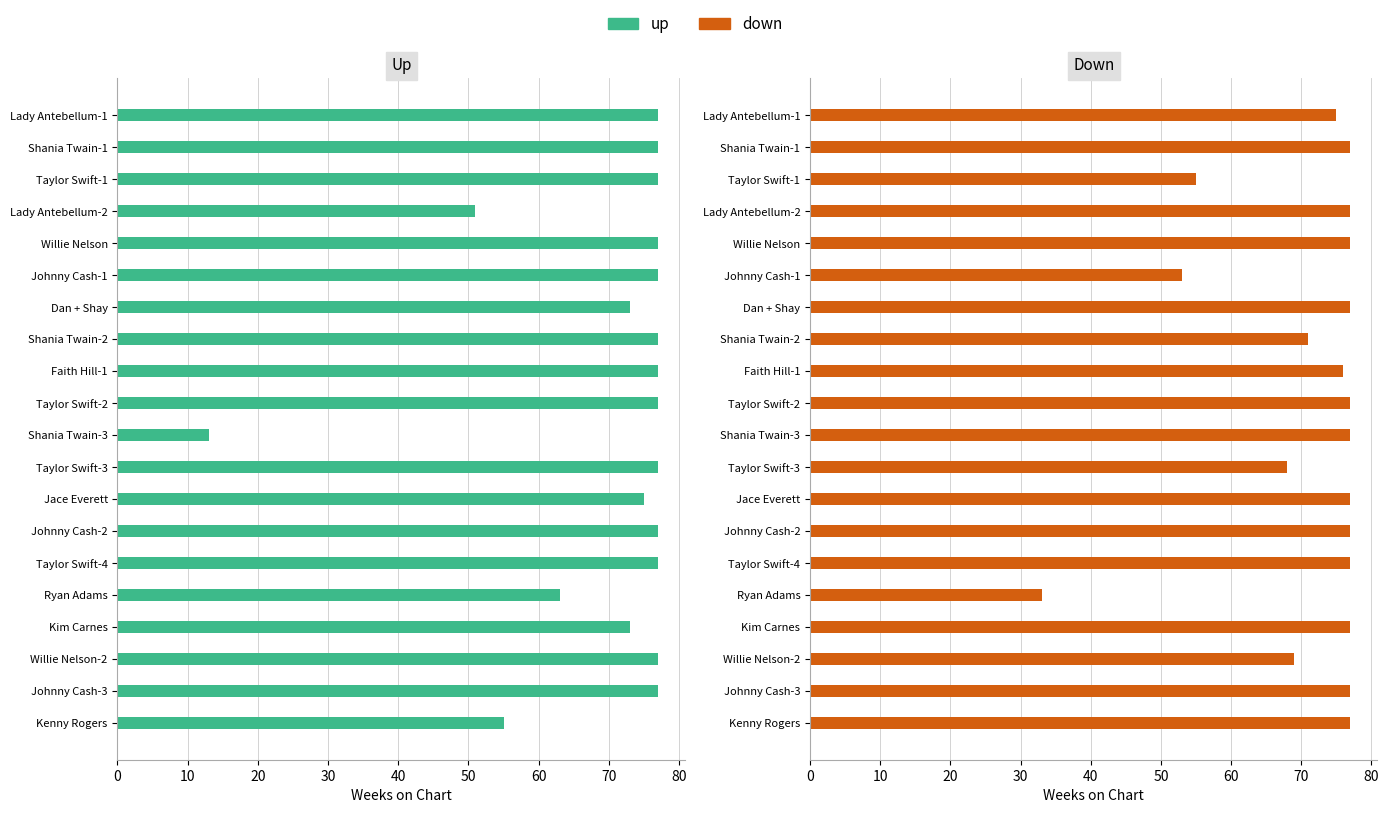

Which series has the largest total across all categories?

down